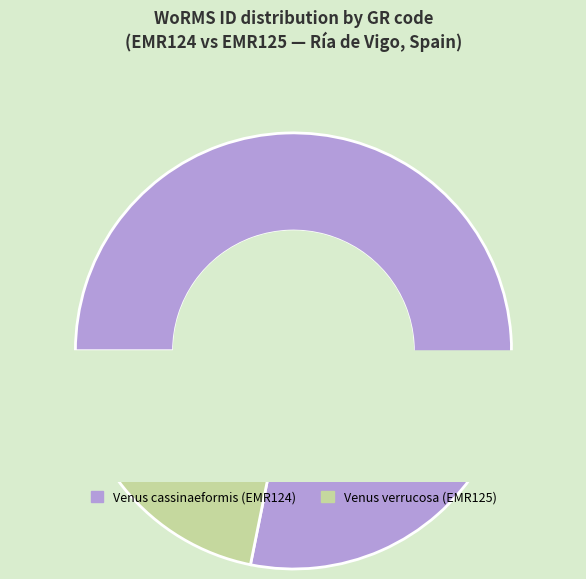

Is Venus cassinaeformis (EMR124) the majority of the pie?

Yes